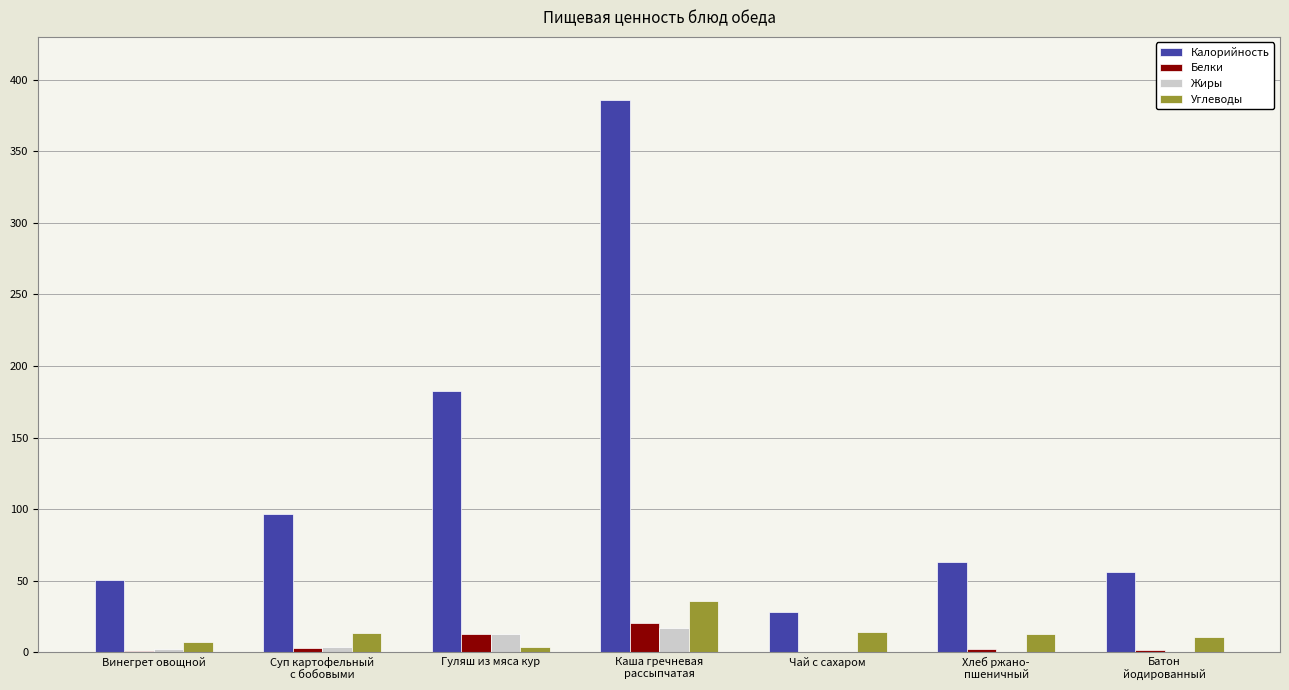

Count the number of data series in this chart.

4